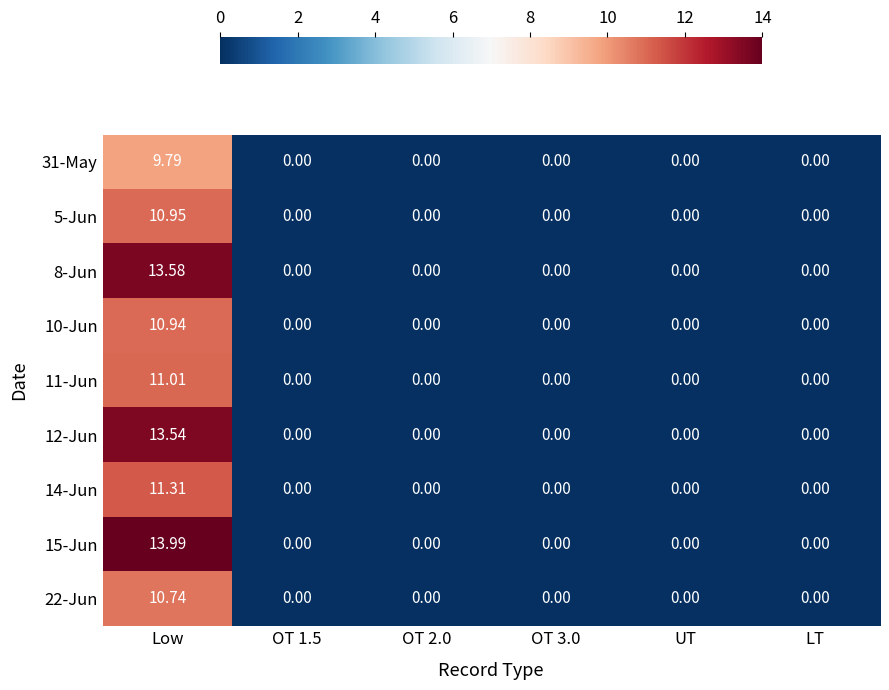

At which label does 22-Jun reach its peak?

Low